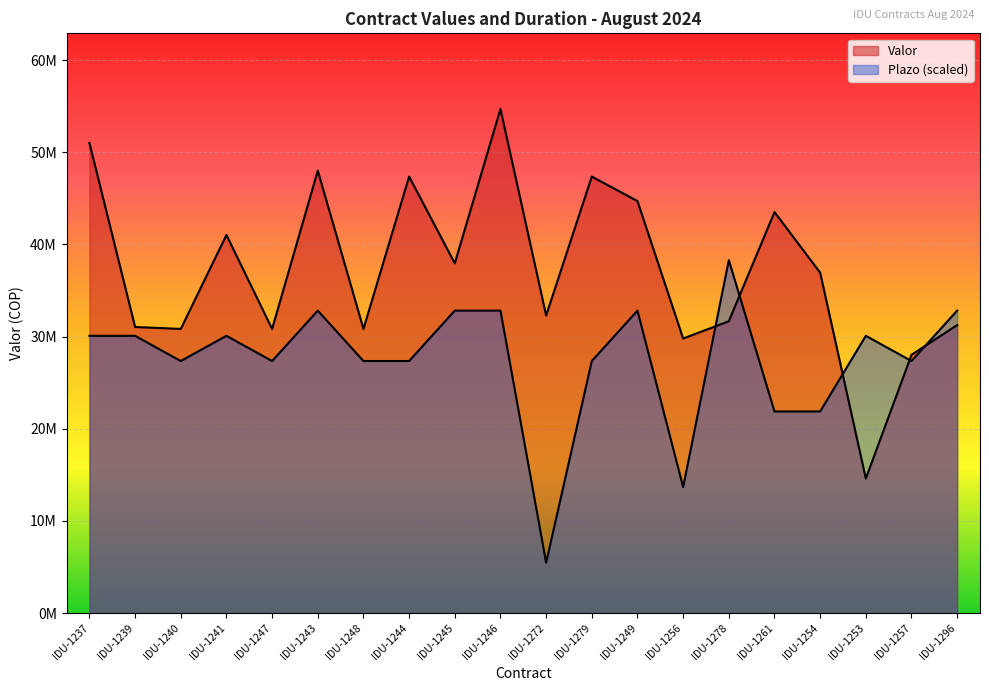

True or false: Plazo has a value of 32820000.0 at IDU-1243.

True